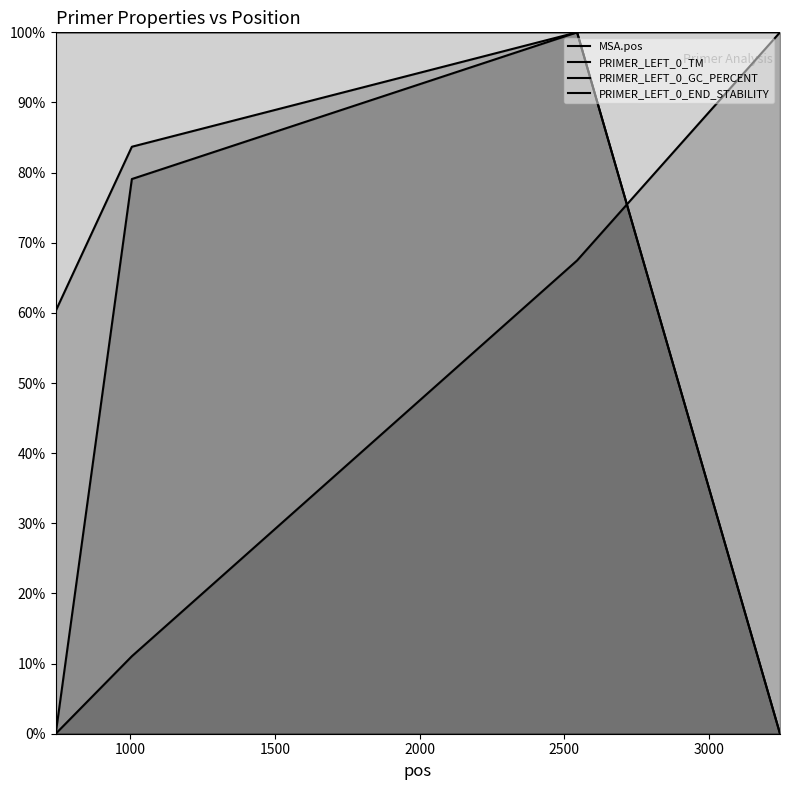

What is the average value of the PRIMER_LEFT_0_END_STABILITY series?

0.6